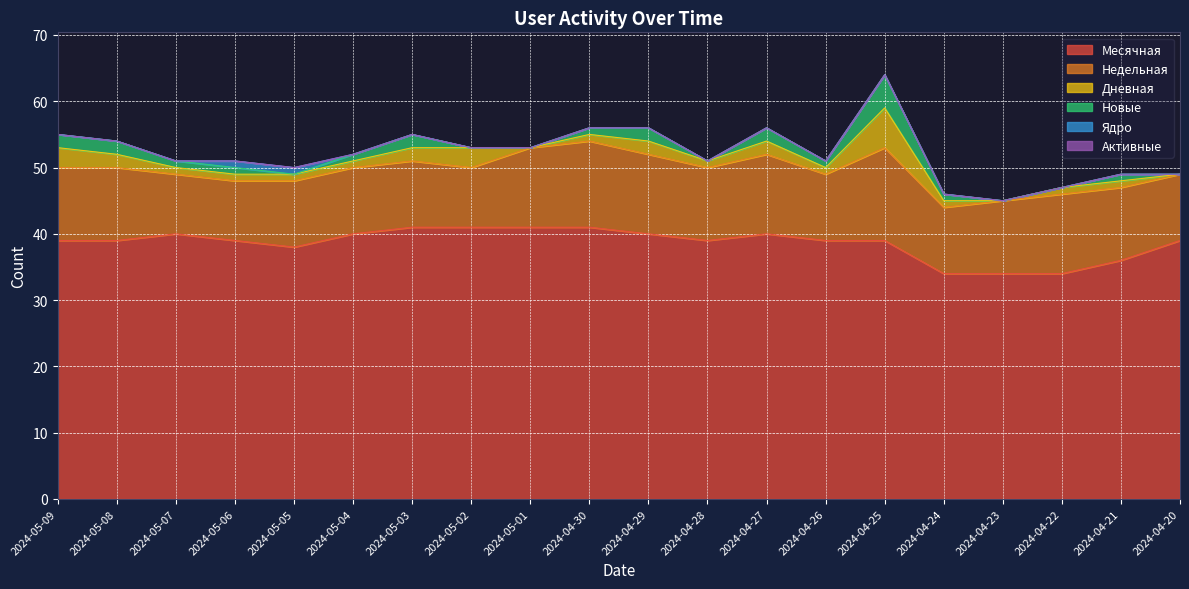

Where does the Новые series first go above 1?

2024-05-09